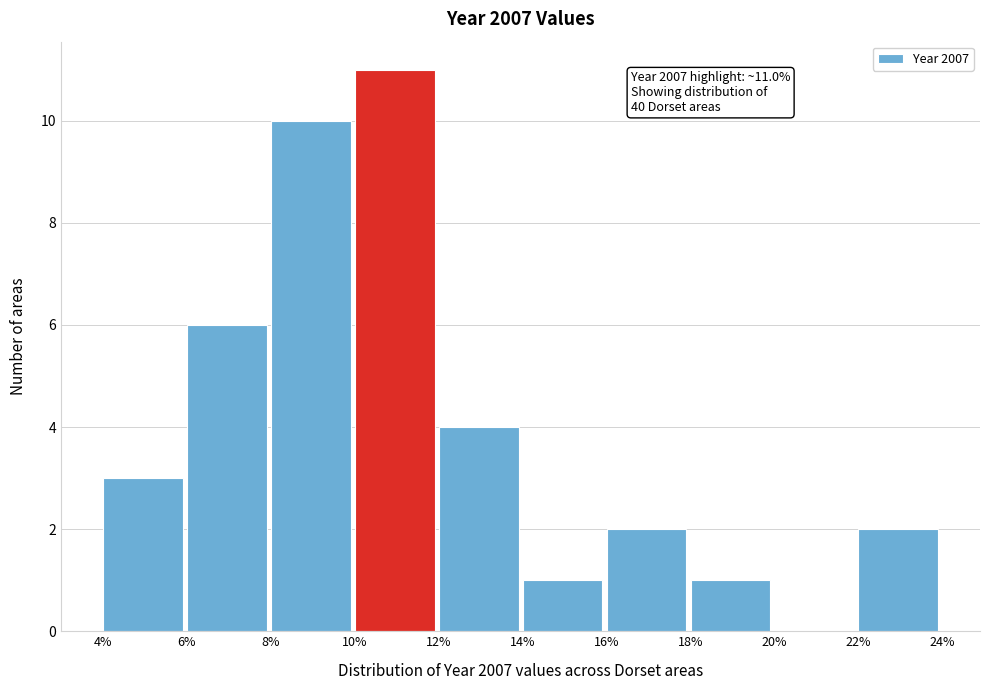

Which range on the x-axis has the tallest bar?

10% to 12%